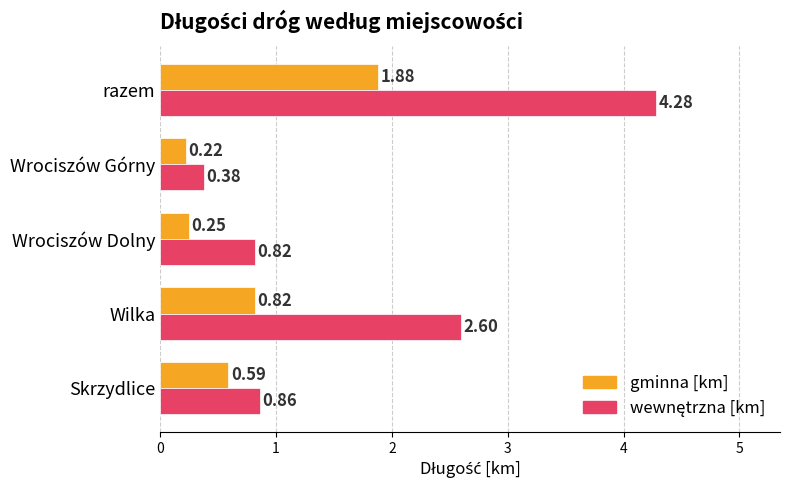

Rank the categories by gminna [km] value from highest to lowest.

razem, Wilka, Skrzydlice, Wrociszów Dolny, Wrociszów Górny